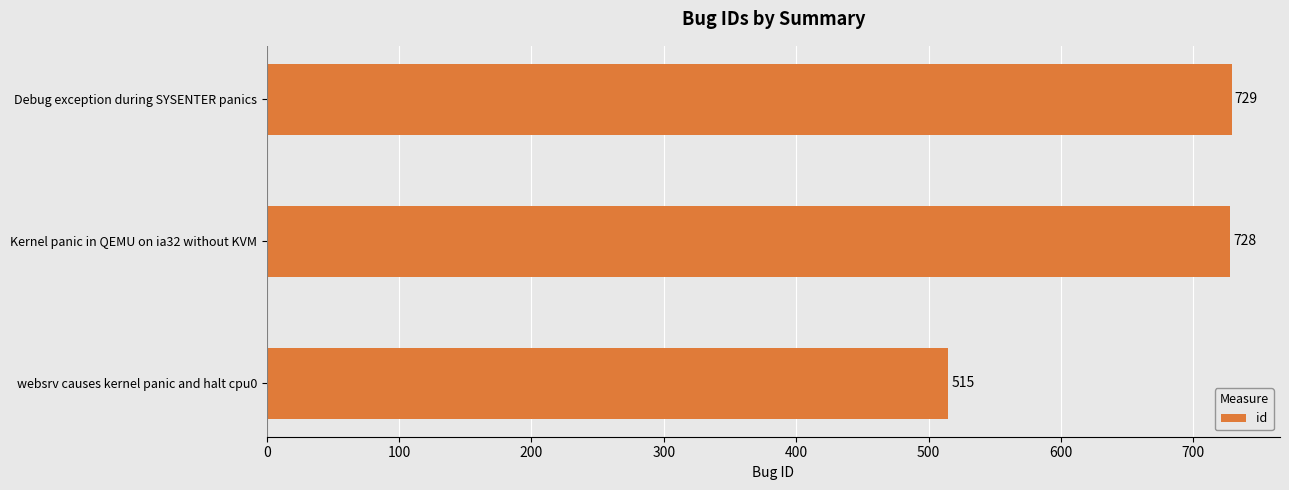

At which category does the chart reach its peak across all series?

Debug exception during SYSENTER panics